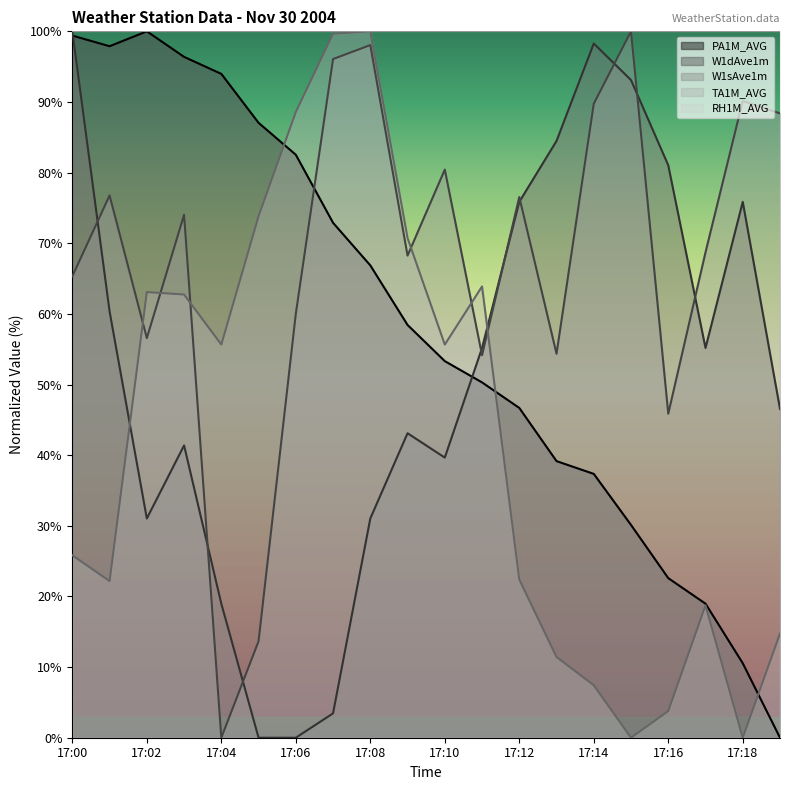

At which category does the chart reach its minimum across all series?

17:19